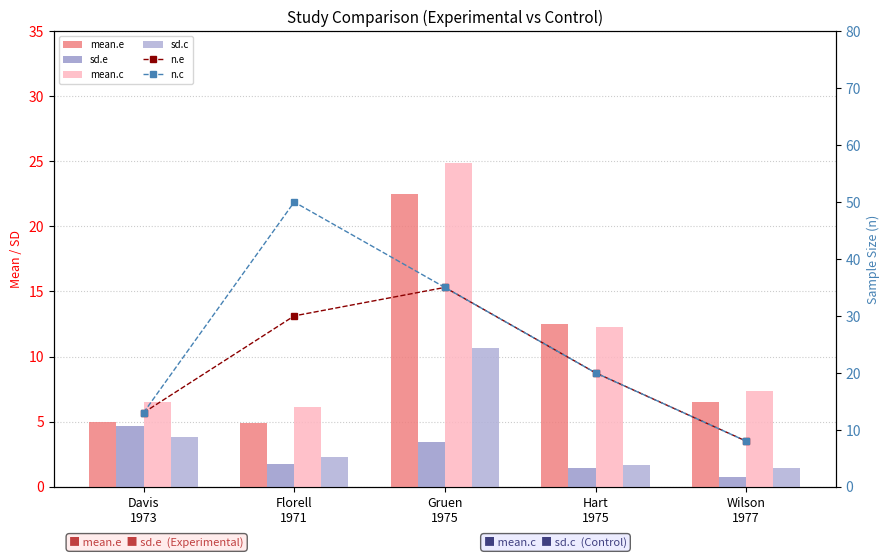

Between Davis
1973 and Florell
1971, which series saw the biggest shift?

n.c